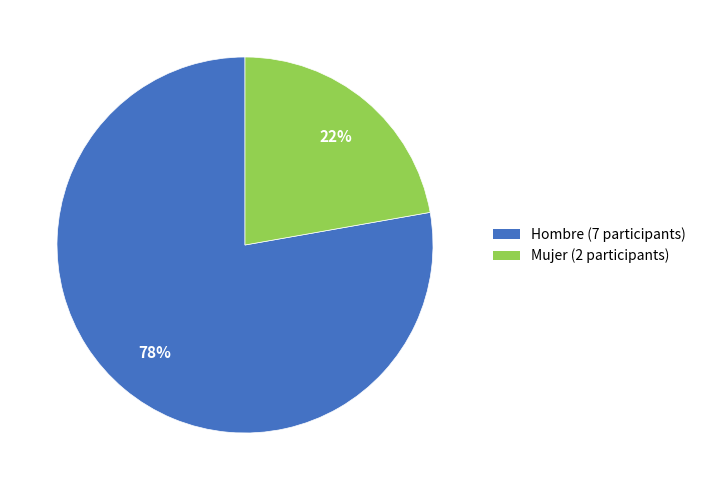

What is the ratio of the value at Mujer to the value at Hombre?

0.3